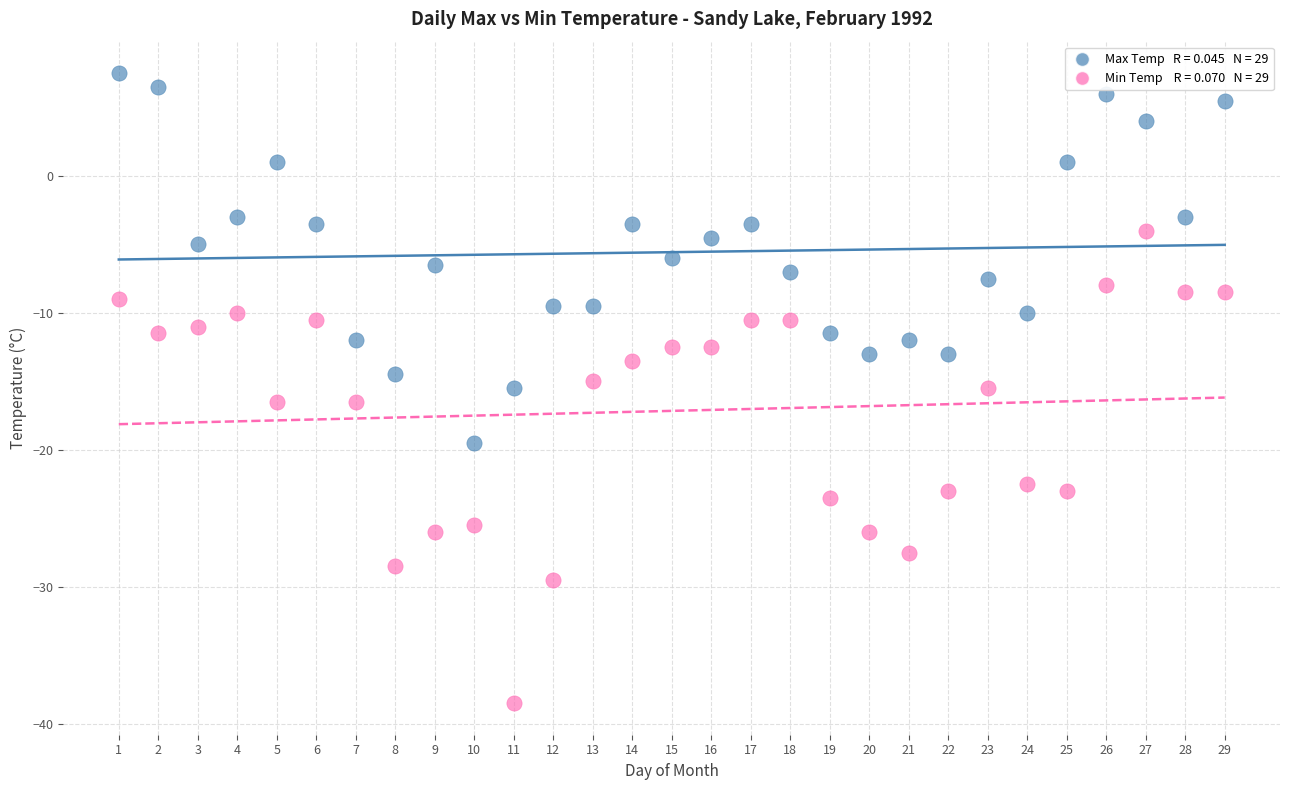

Across all data points, what is the range of X values (max minus min)?

28.0